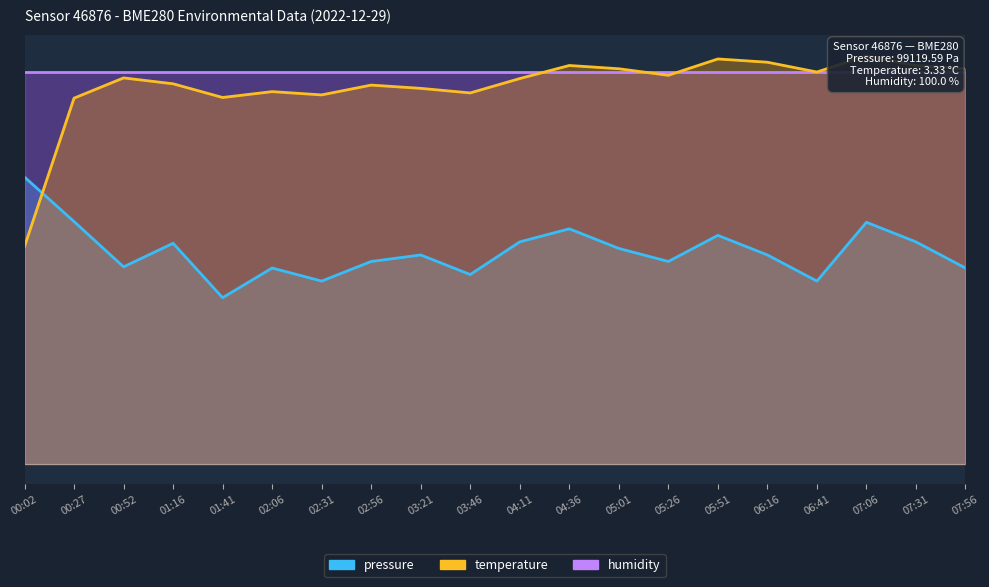

Between which two adjacent categories do temperature and pressure first intersect?

00:02 and 00:27